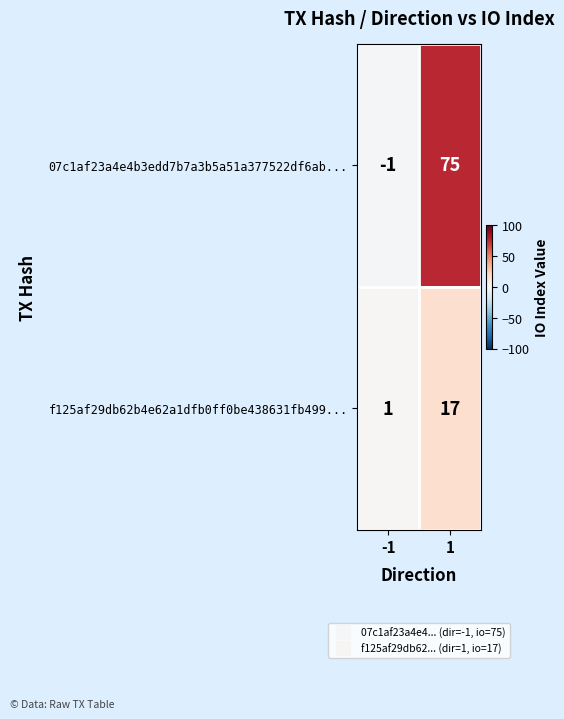

At which category is the sum across all series the highest?

1